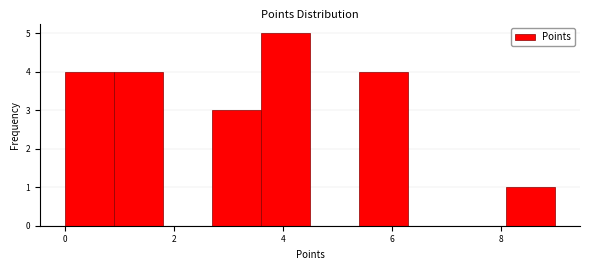

How tall is the bar that spans 3.6 to 4.5 on the x-axis? Neither the bar edges nor the heights are printed on the chart, so give them approximately, as read against the axes.

5